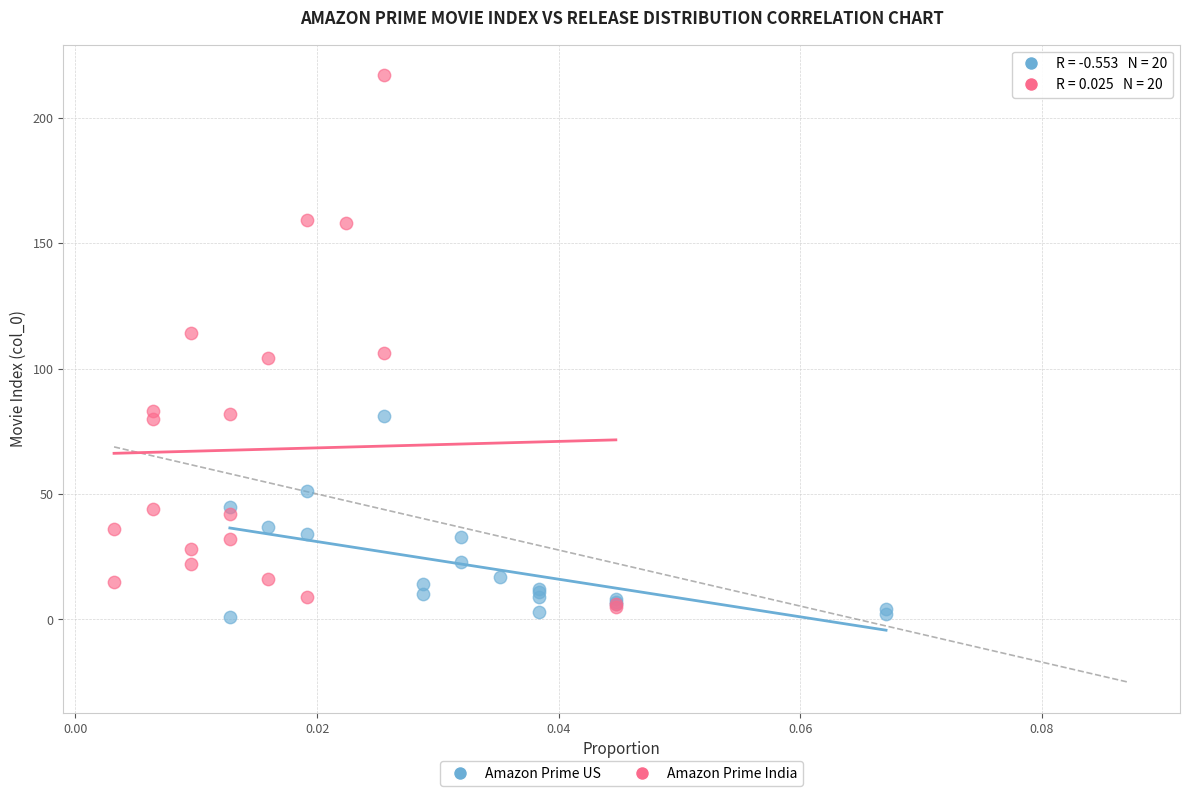

Which series has the widest spread of Y values?

Amazon Prime India